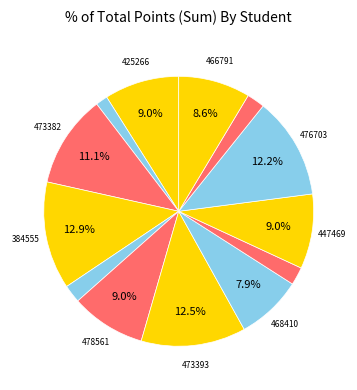

Rank the categories by value from lowest to highest.

K-17576, 466764, 393254, 478562, 468410, 466791, 425266, 478561, 447469, 473382, 476703, 473393, 384555